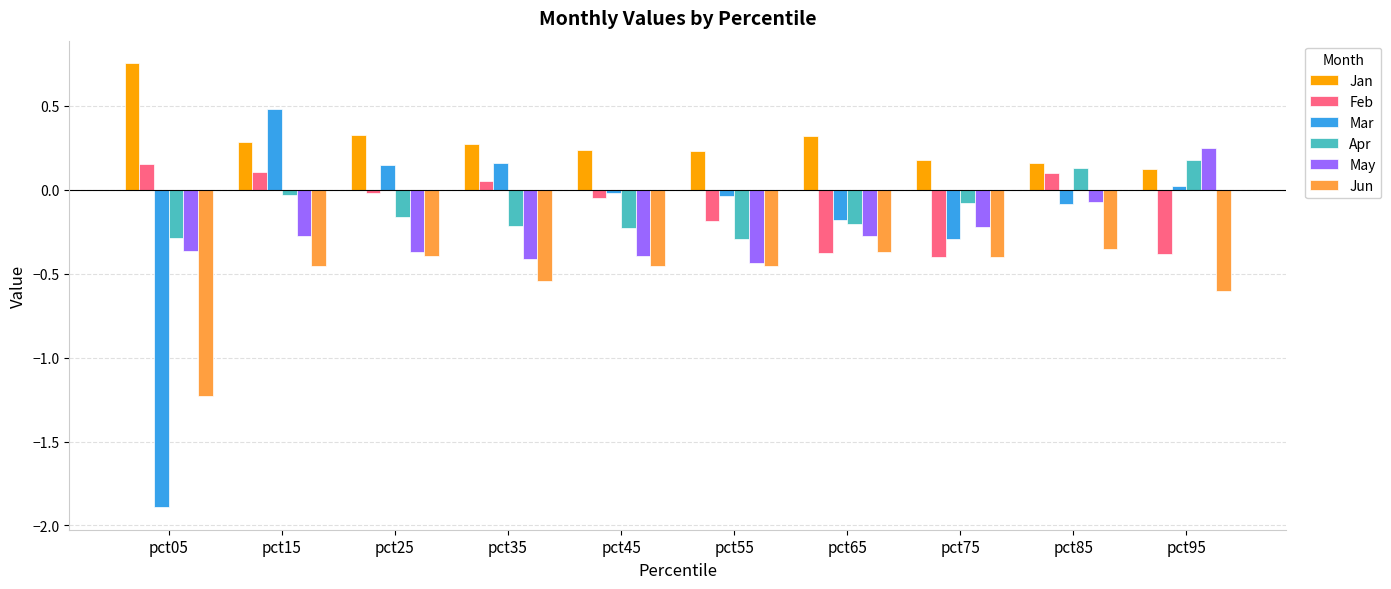

Which series has the largest total across all categories?

Jan